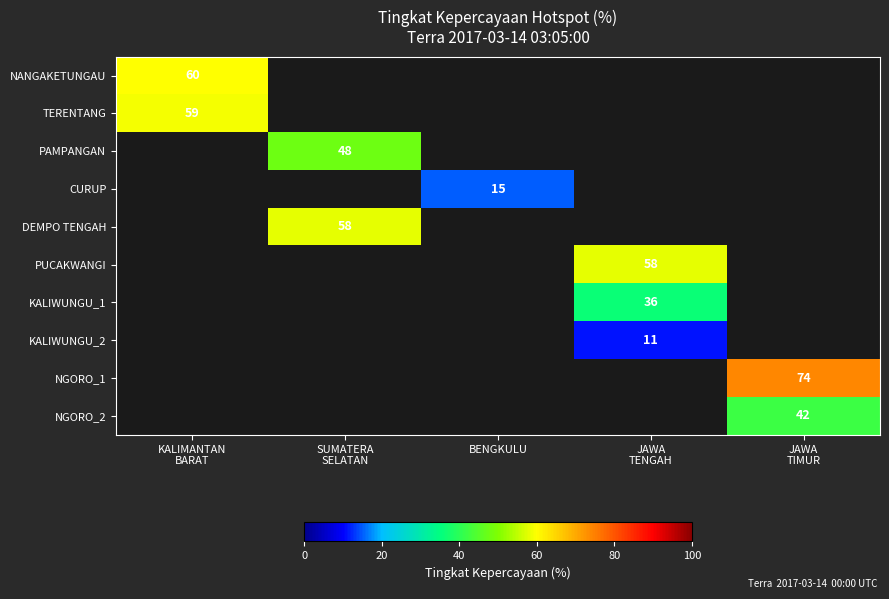

Is the value of TERENTANG at JAWA TENGAH greater than the value of NANGAKETUNGAU at SUMATERA SELATAN?

No